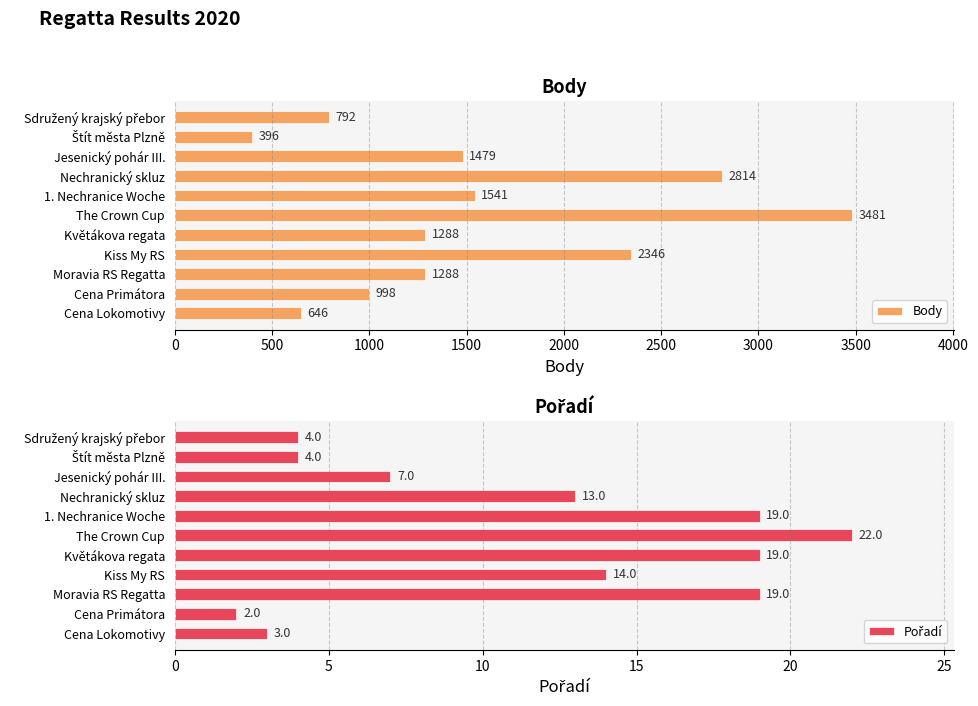

What is the highest value of the Pořadí series?

22